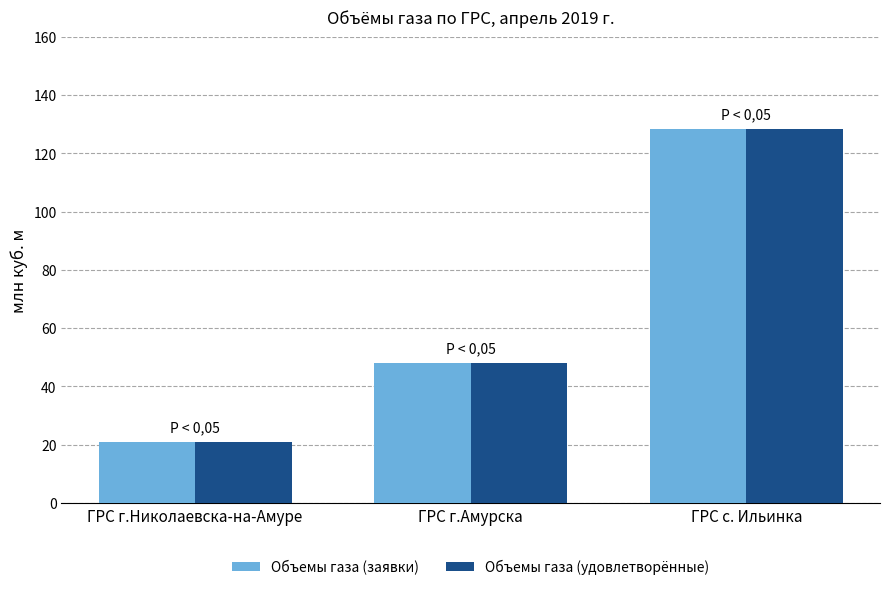

Reading left to right, list all the values displayed in this chart.

Объемы газа (заявки): ГРС г.Николаевска-на-Амуре=20.9	ГРС г.Амурска=48.0	ГРС с. Ильинка=128.5
Объемы газа (удовлетворённые): ГРС г.Николаевска-на-Амуре=20.9	ГРС г.Амурска=48.0	ГРС с. Ильинка=128.5